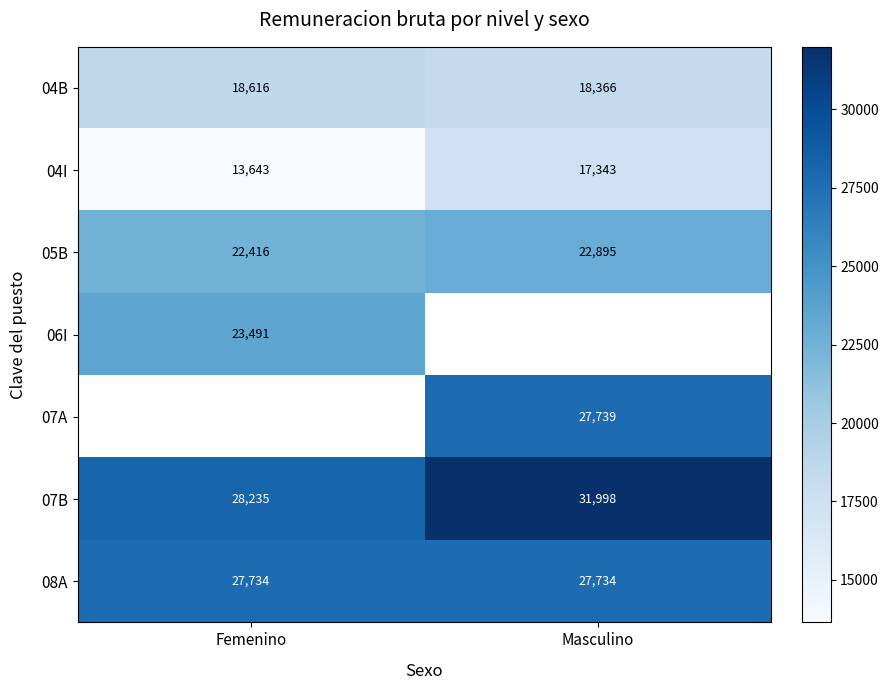

What is the difference between the highest and lowest values at Masculino?

14655.5